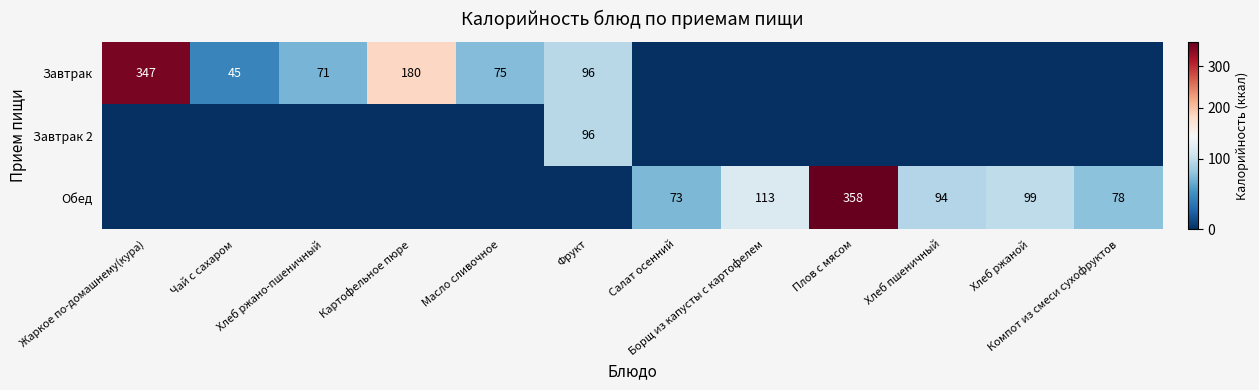

Is it true that Завтрак 2 equals 45 at Картофельное пюре?

False